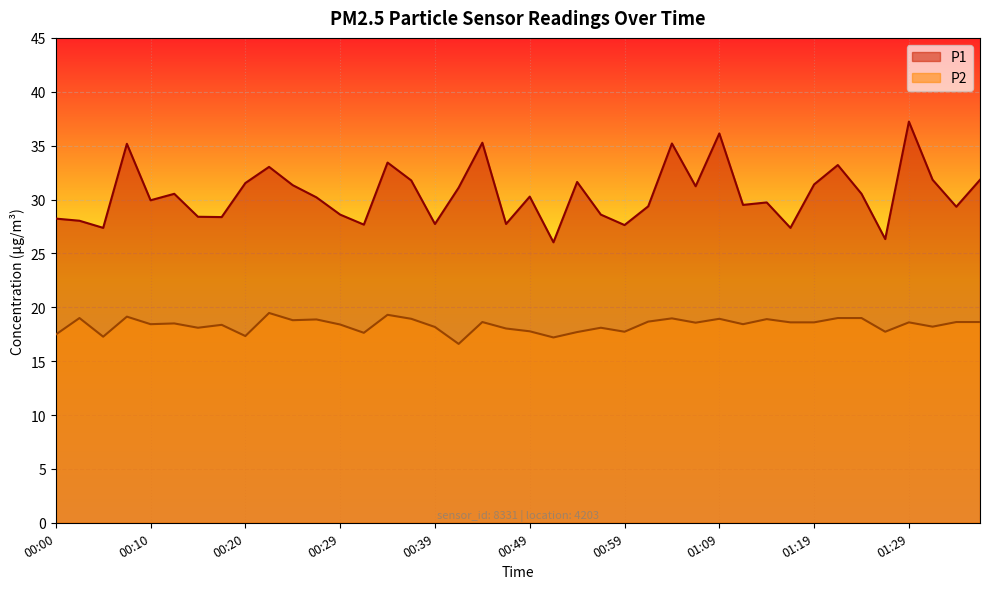

What is the label of the 24th point from the right?

00:39